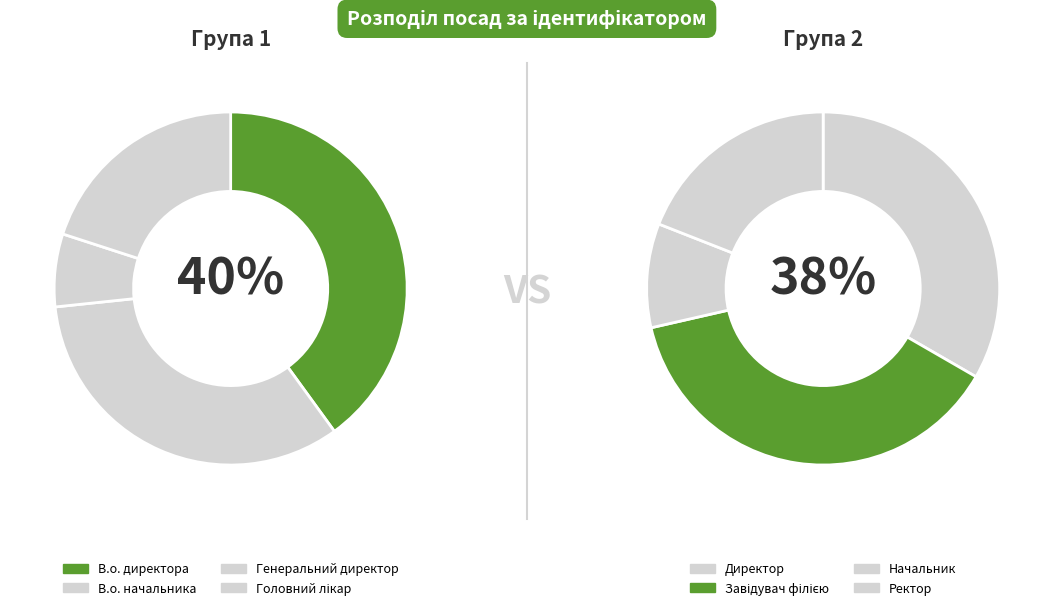

Is В.о. начальника the majority of the pie?

No